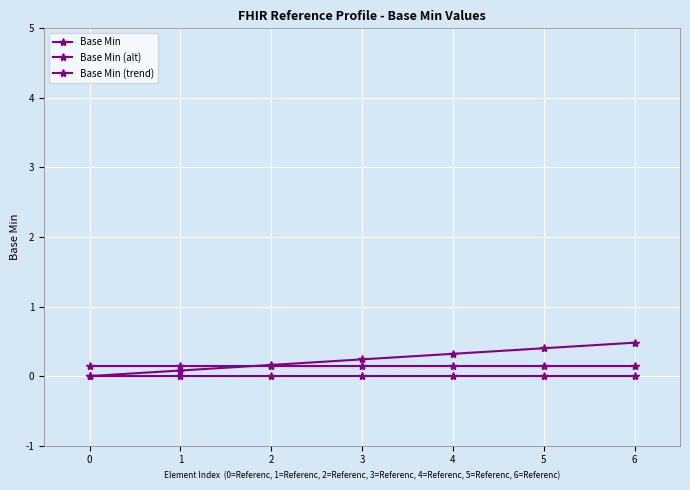

What is the lowest value of the Base Min (alt) series?

0.1